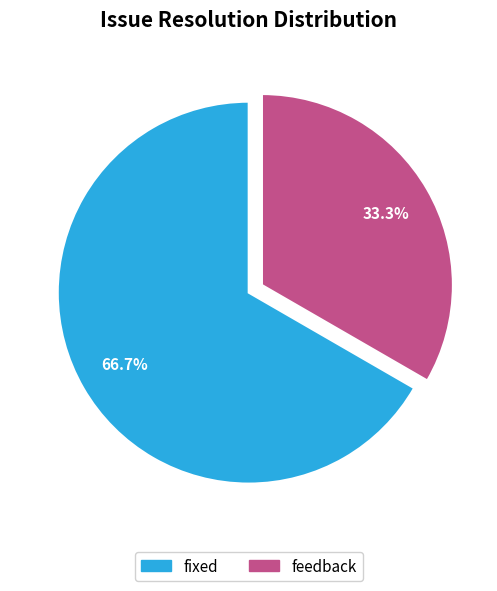

Count the number of slices in the pie.

2